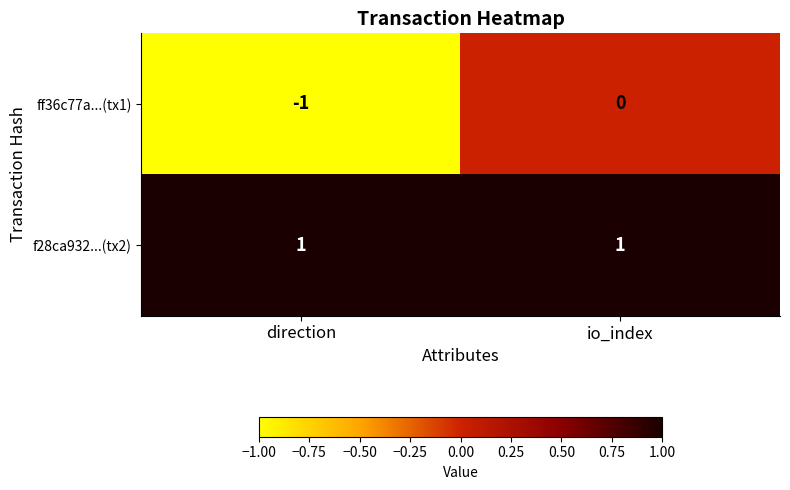

What is the greatest value displayed?

1